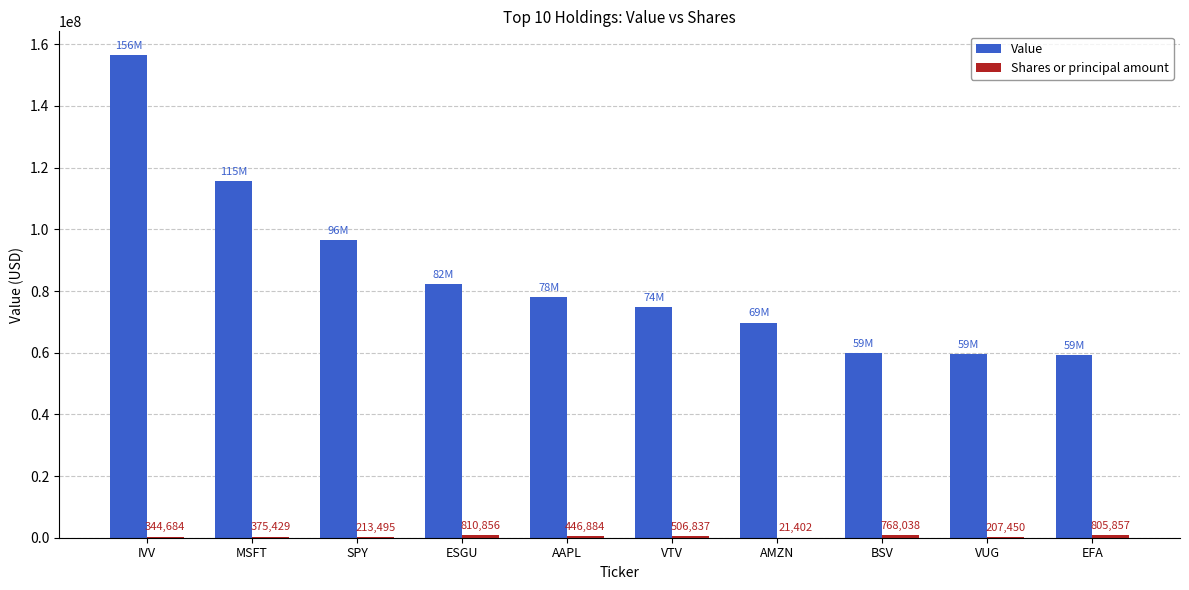

Which series changed the most between AMZN and BSV?

Value